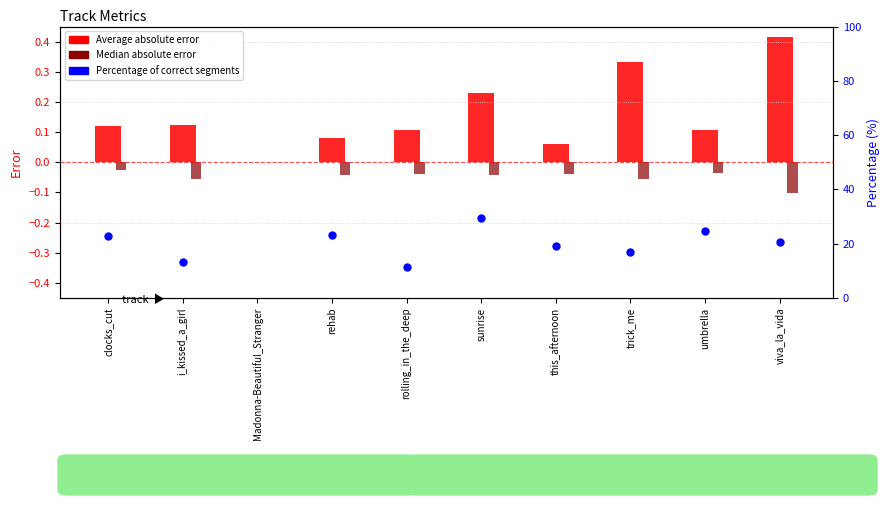

Which series contains the highest Y value?

Percentage of correct segments